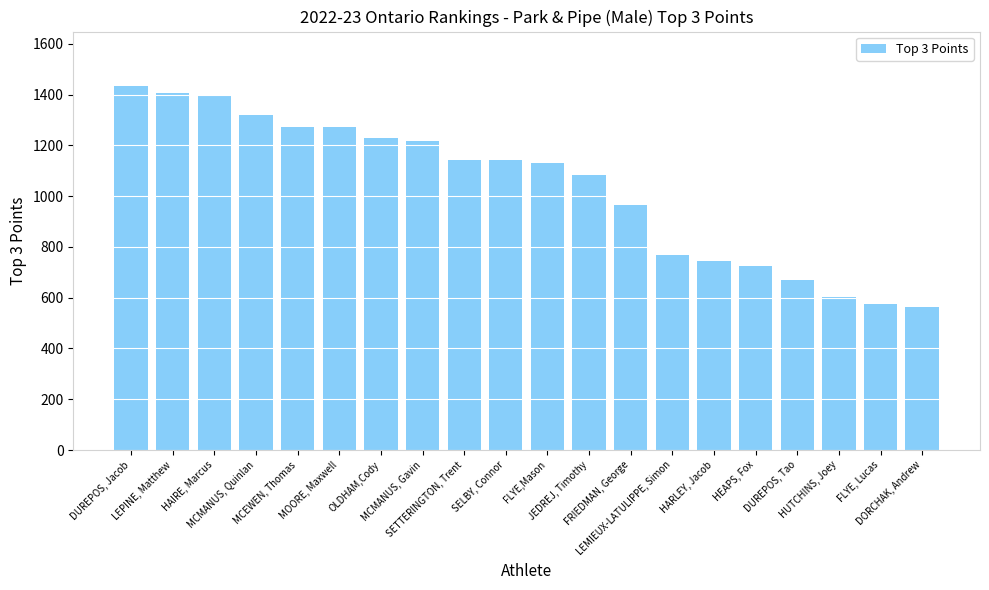

What is the difference between the second highest and minimum values?

845.0